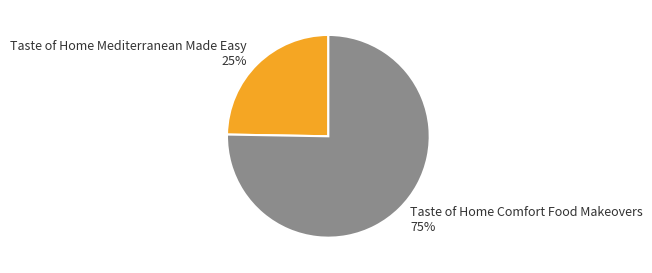

To the nearest percent, what is the average slice percentage?

50%